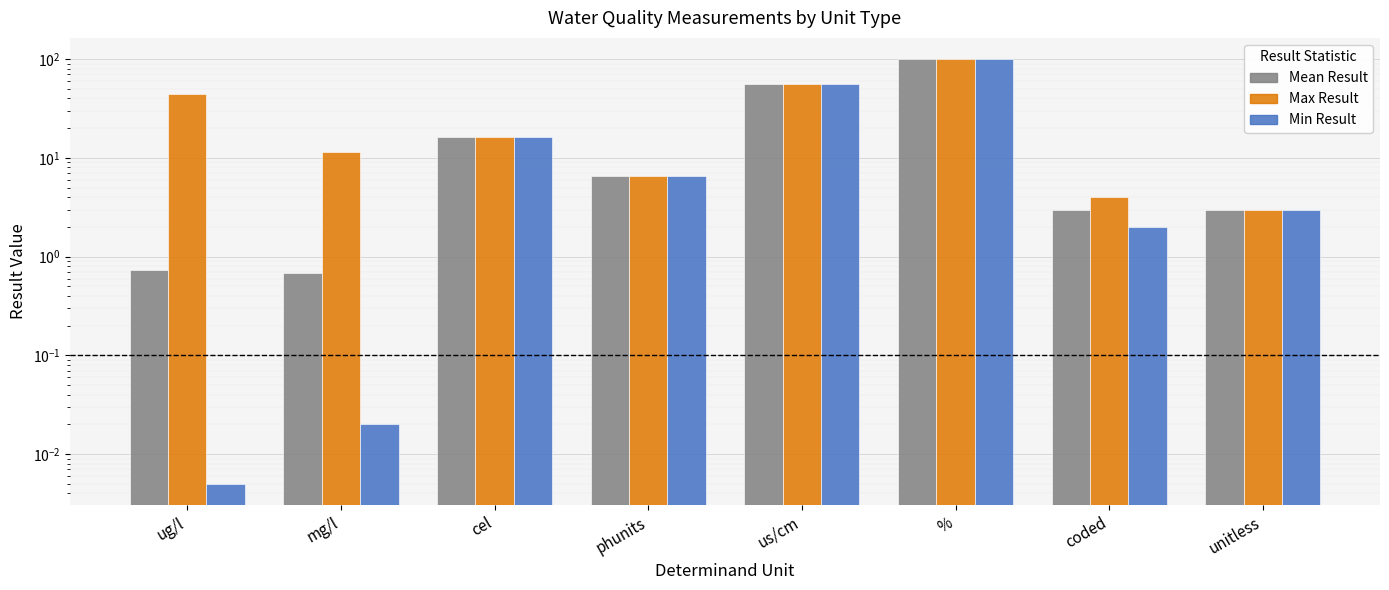

What position from the right is mg/l?

7